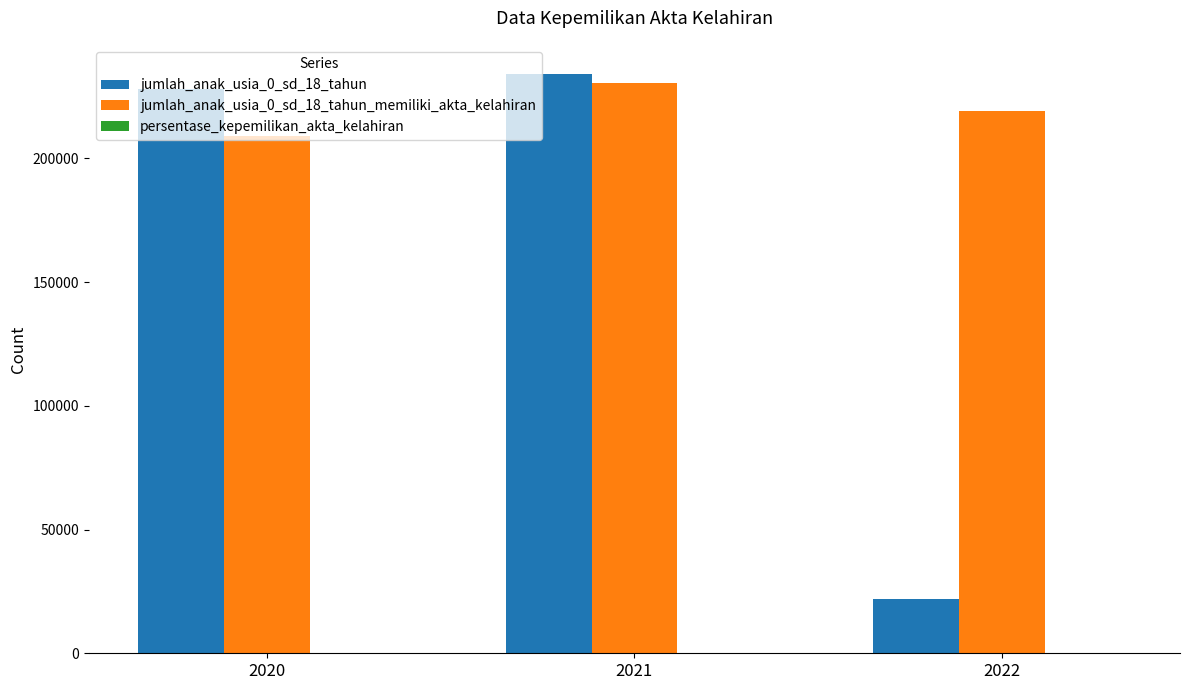

The value of jumlah_anak_usia_0_sd_18_tahun_memiliki_akta_kelahiran at 2021 is 360476.9. True or false?

False